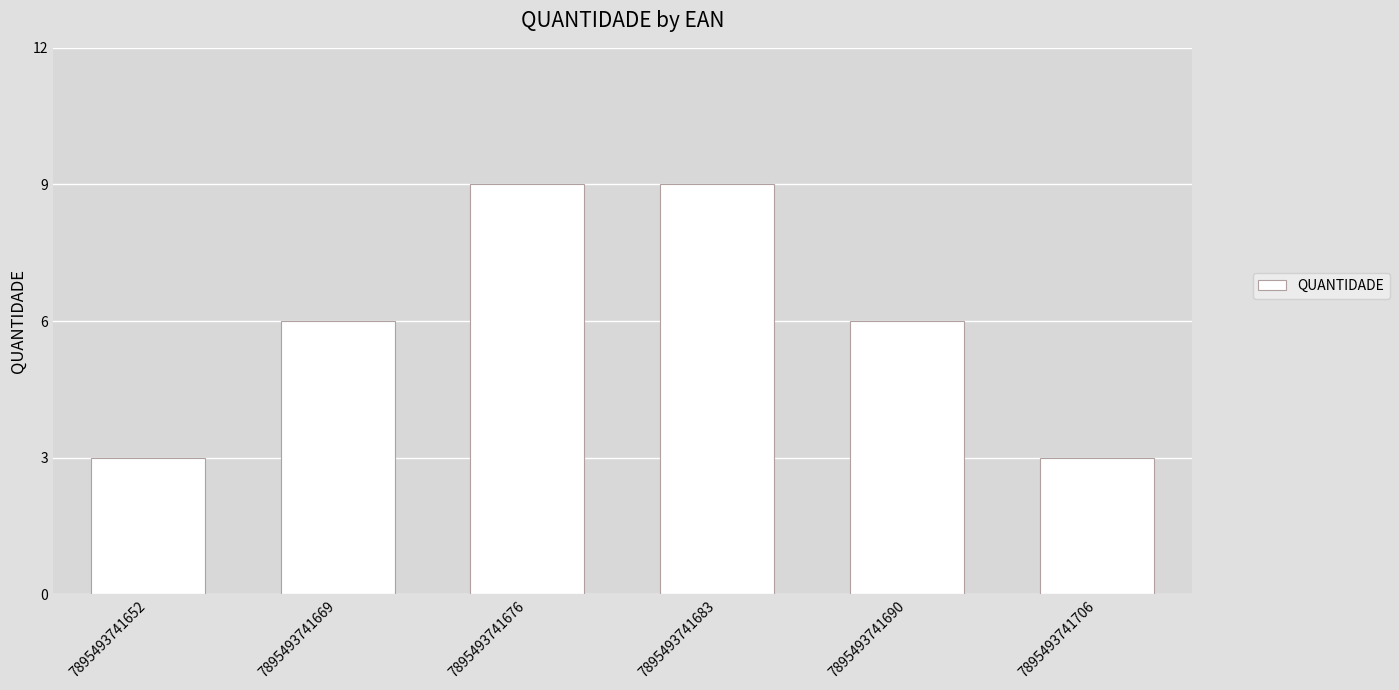

Approximately how many times larger is the value at 7895493741690 compared to 7895493741669?

1.0